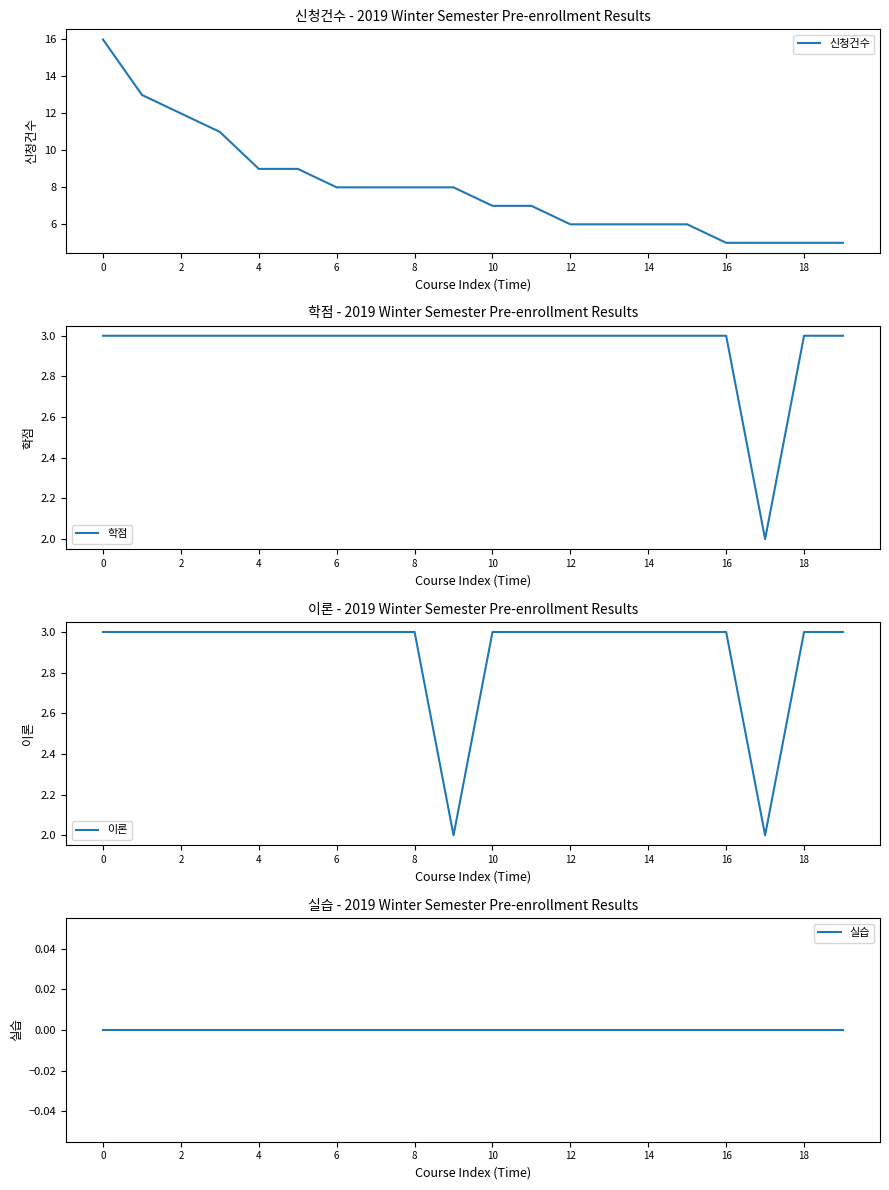

Which series has the widest spread of values?

신청건수